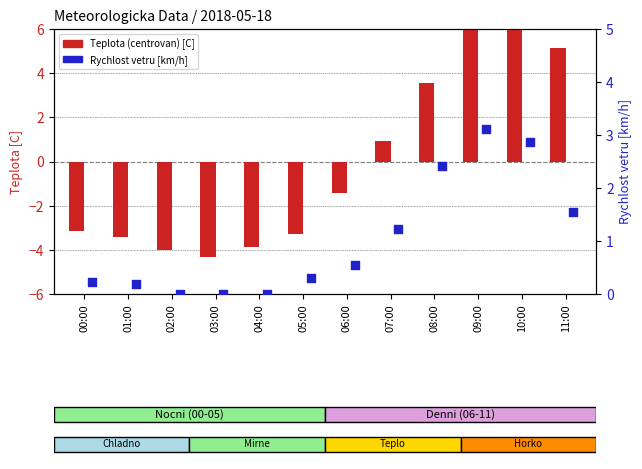

Which series reaches the minimum Y coordinate?

Teplota [C]